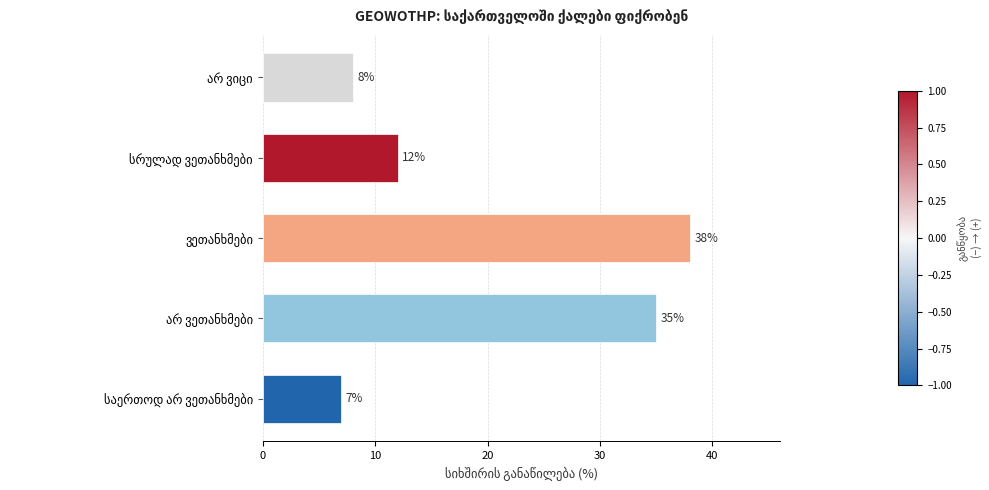

What is the smallest value displayed?

7